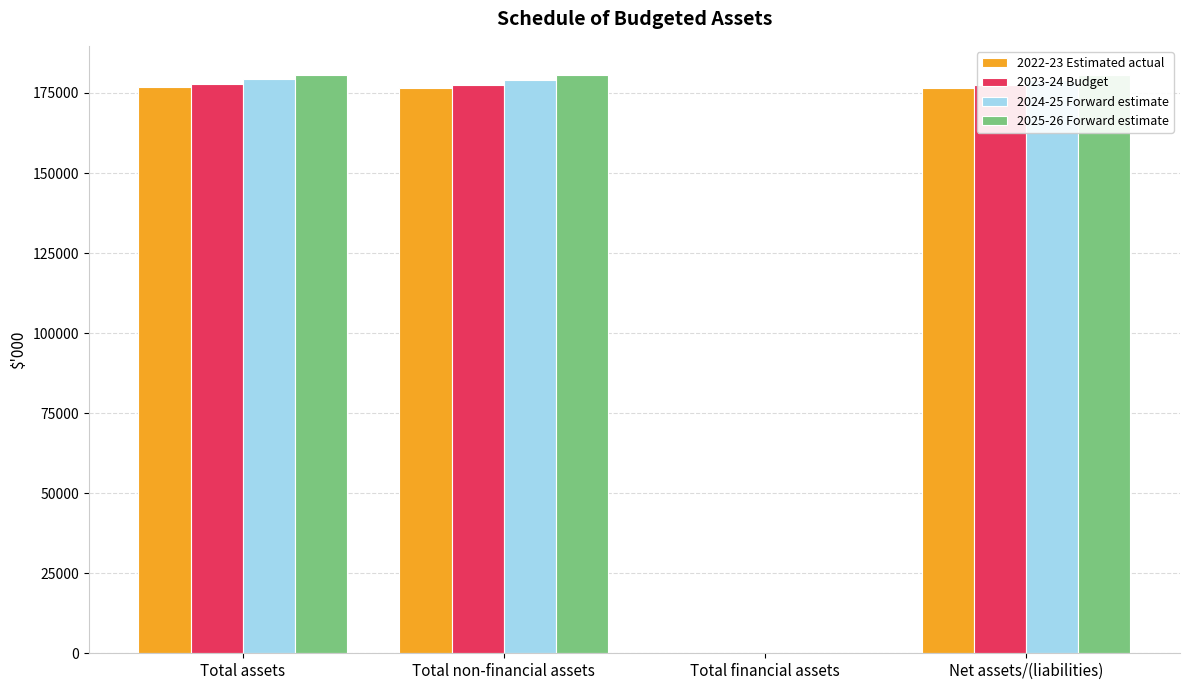

How many distinct data groups are displayed?

4